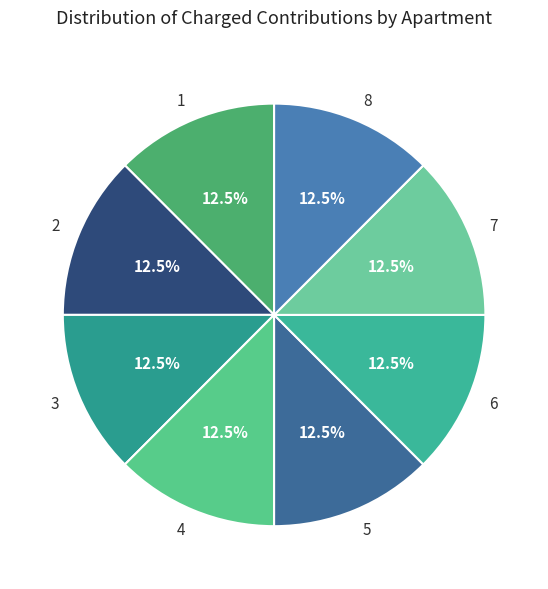

What is the ratio of the value at 2 to the value at 5?

1.0